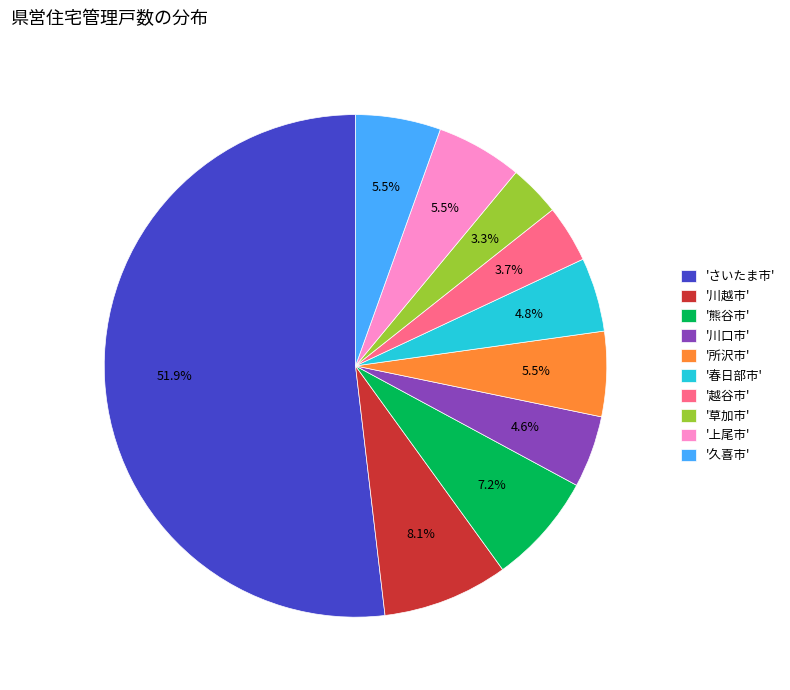

Which slice is the largest?

'さいたま市'